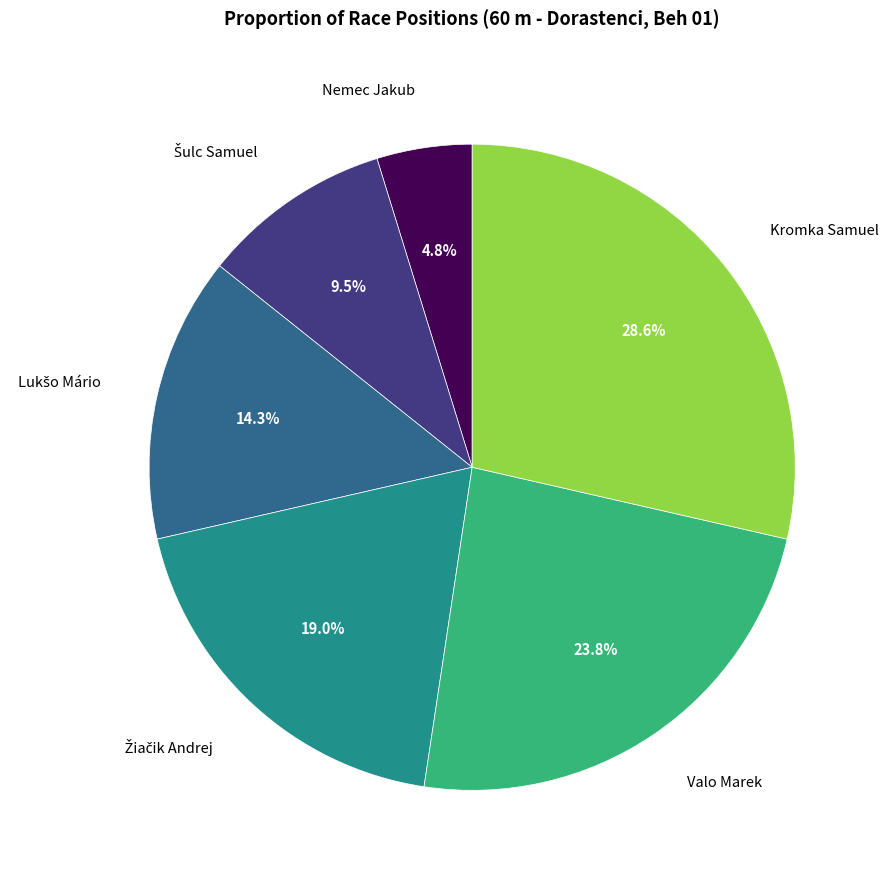

Is there a majority slice in this chart?

No